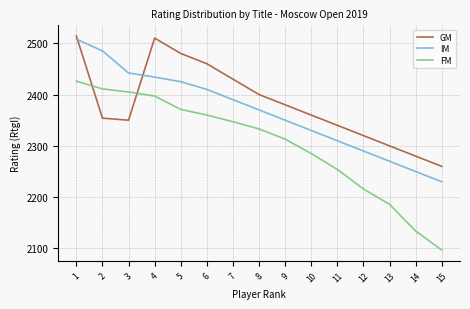

What is the total value across all series at 9?

7043